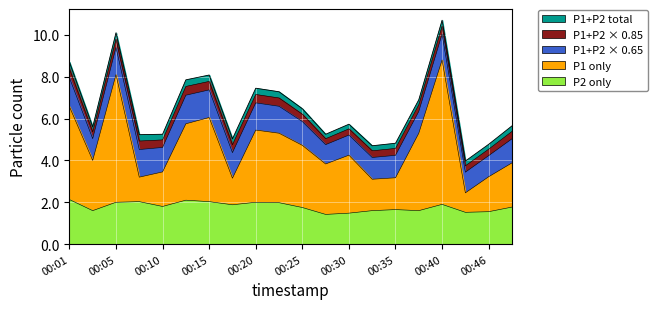

Which series has the largest range (max minus min)?

P1